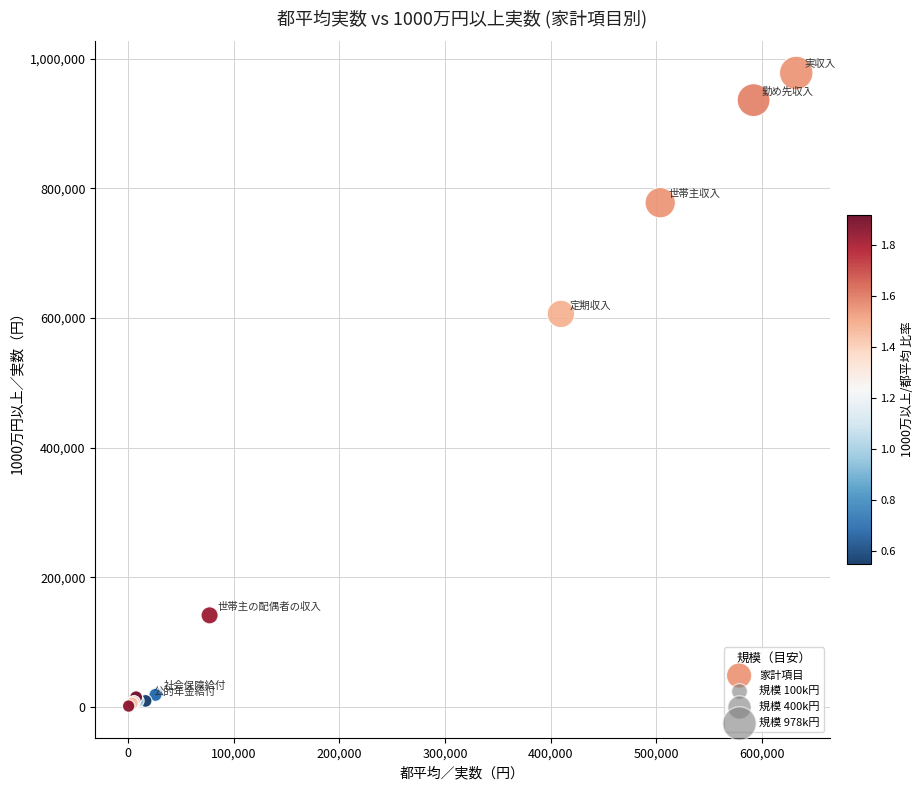

What Y value in the scatter plot is closest to 489736?

606403